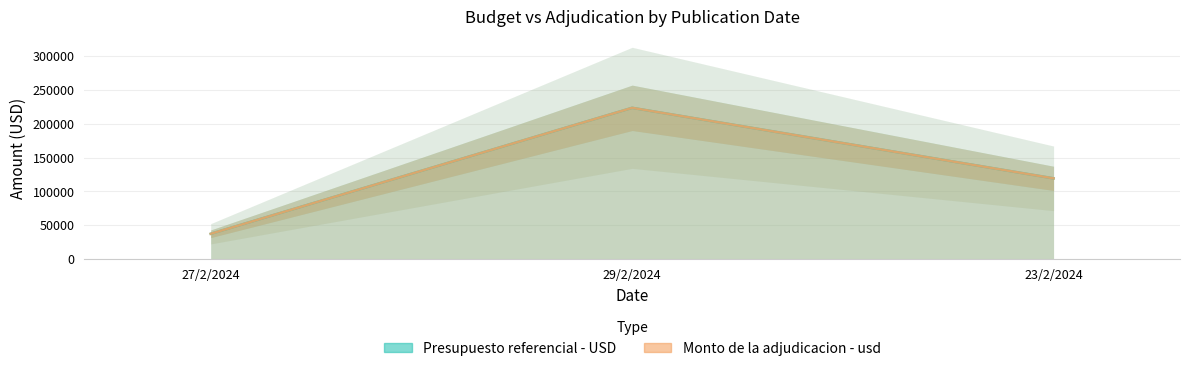

Reading right to left, list all the values displayed in this chart.

Presupuesto referencial - USD: 23/2/2024=119290.8	29/2/2024=223507.8	27/2/2024=37375.0
Monto de la adjudicacion - usd: 23/2/2024=119290.8	29/2/2024=223507.8	27/2/2024=37375.0